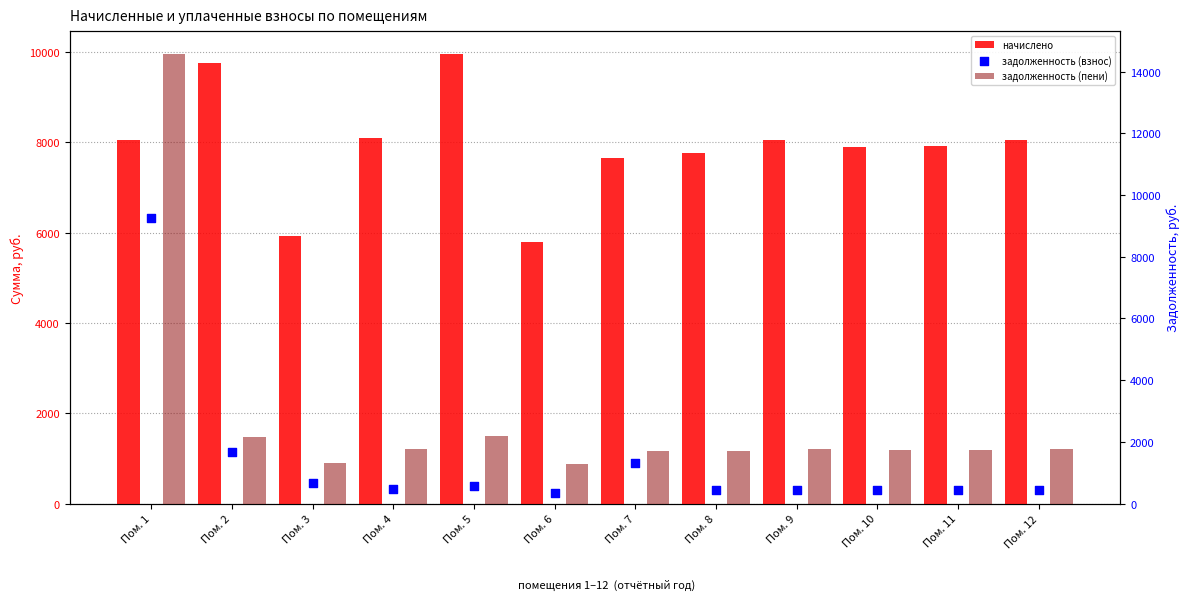

Which series contains the highest Y value?

задолженность (пени)